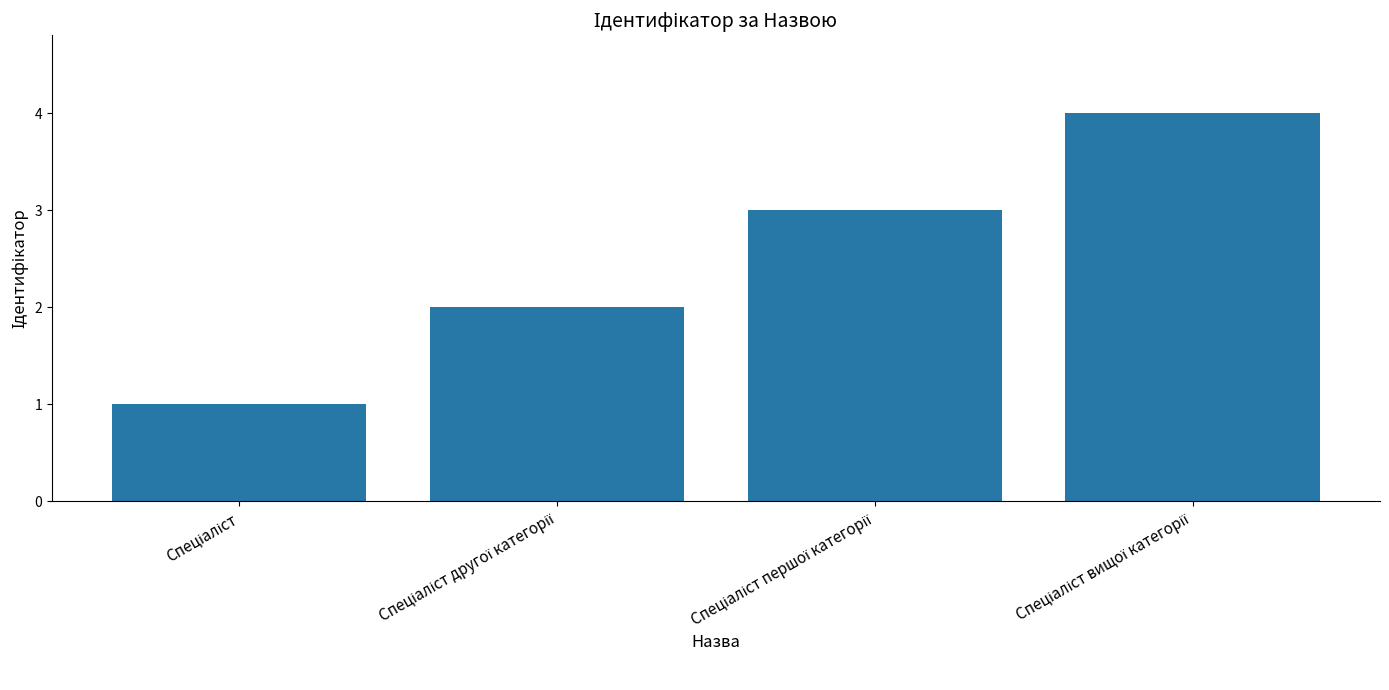

What is the greatest value displayed?

4